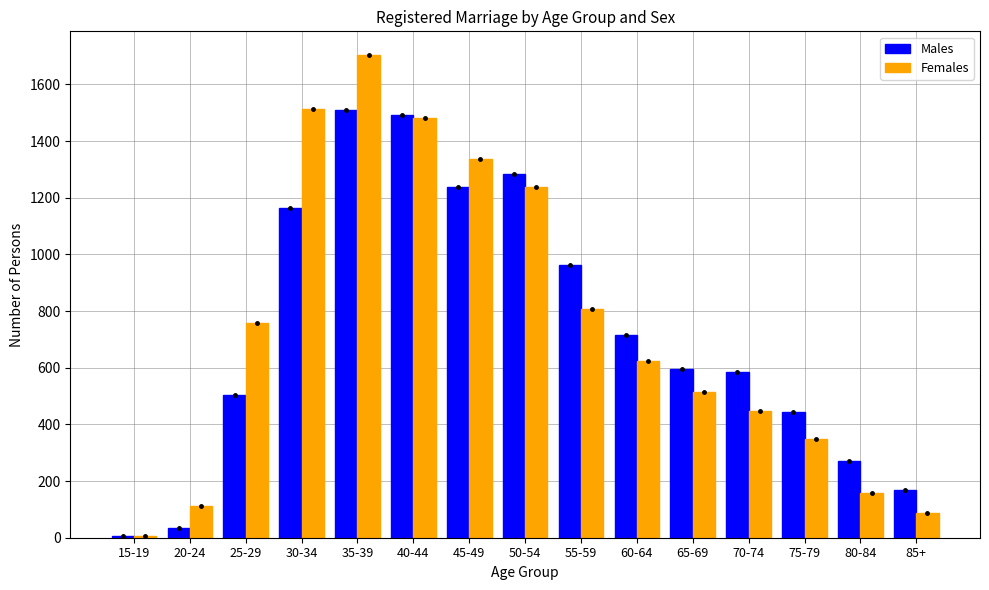

True or false: Females has a value of 1147 at 55-59.

False